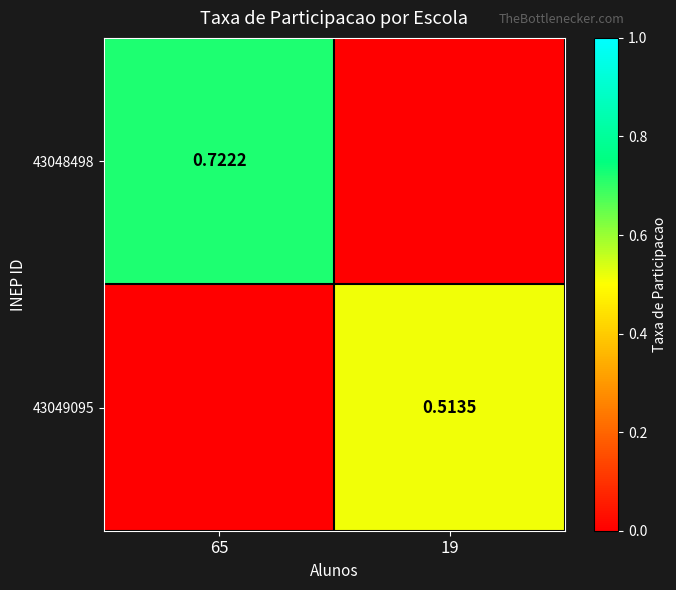

Between 65 and 19, which series saw the biggest shift?

43048498